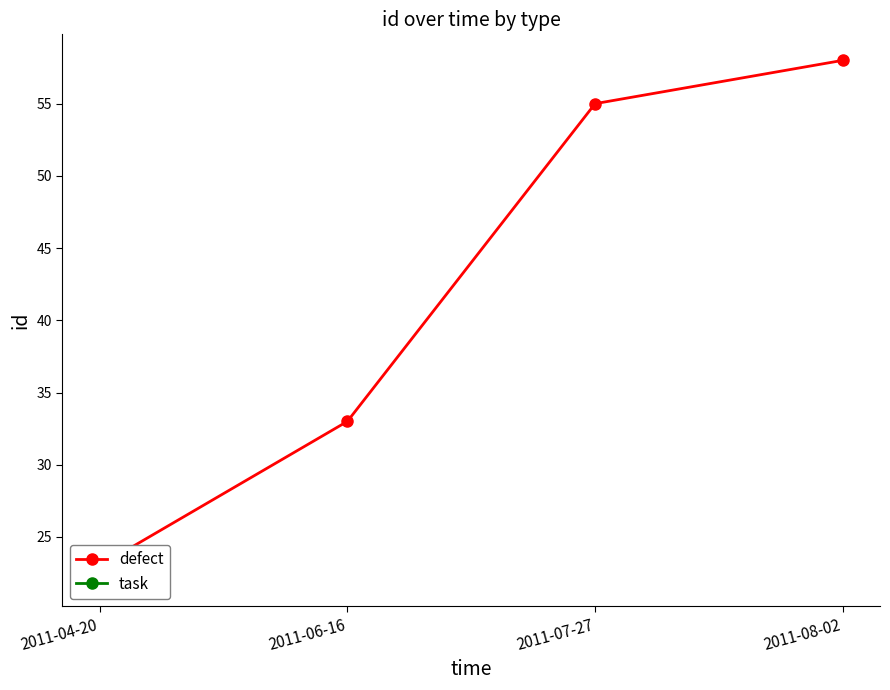

True or false: there are more than 0 points higher than both neighbors.

False